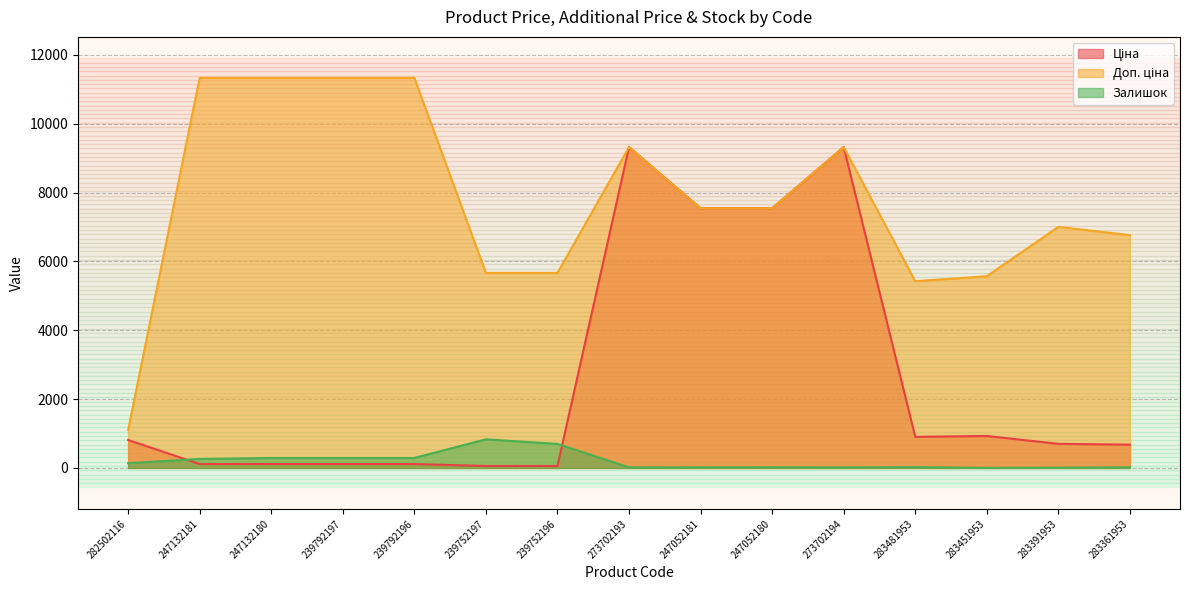

True or false: Доп. ціна has a value of 2340.8 at 283361953.

False